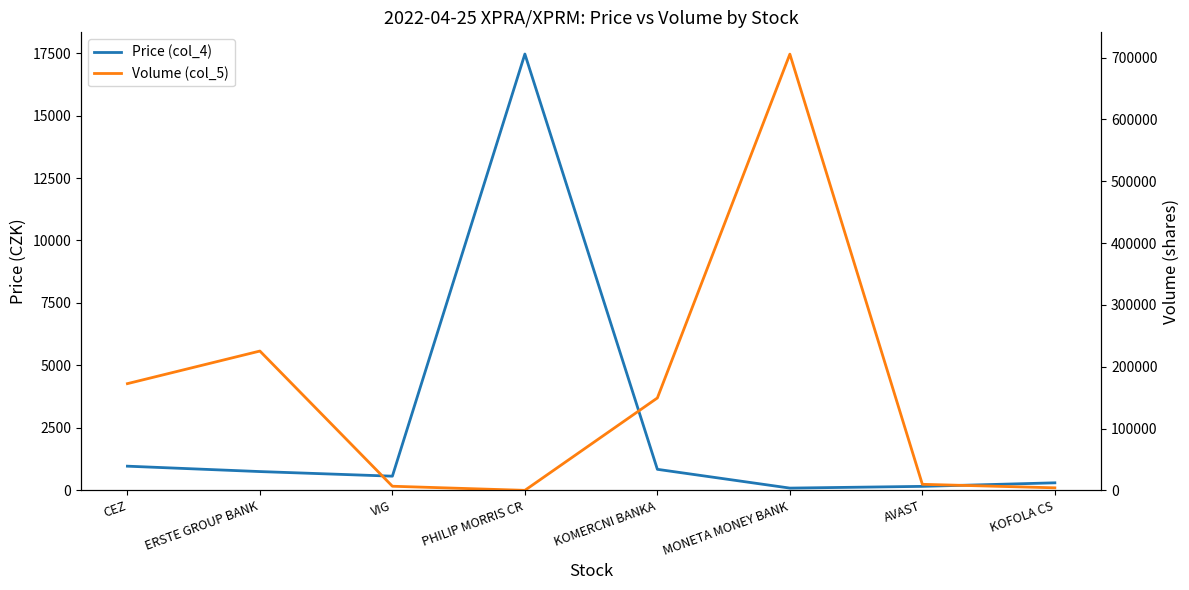

At CEZ, list the series in order from smallest to largest.

Price (col_4), Volume (col_5)